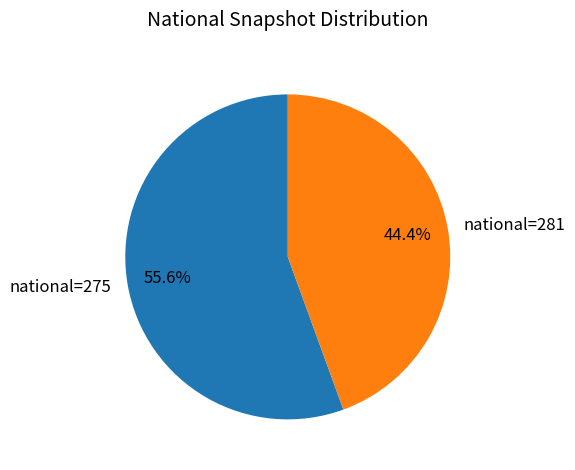

Rank the categories by value from lowest to highest.

national=281, national=275